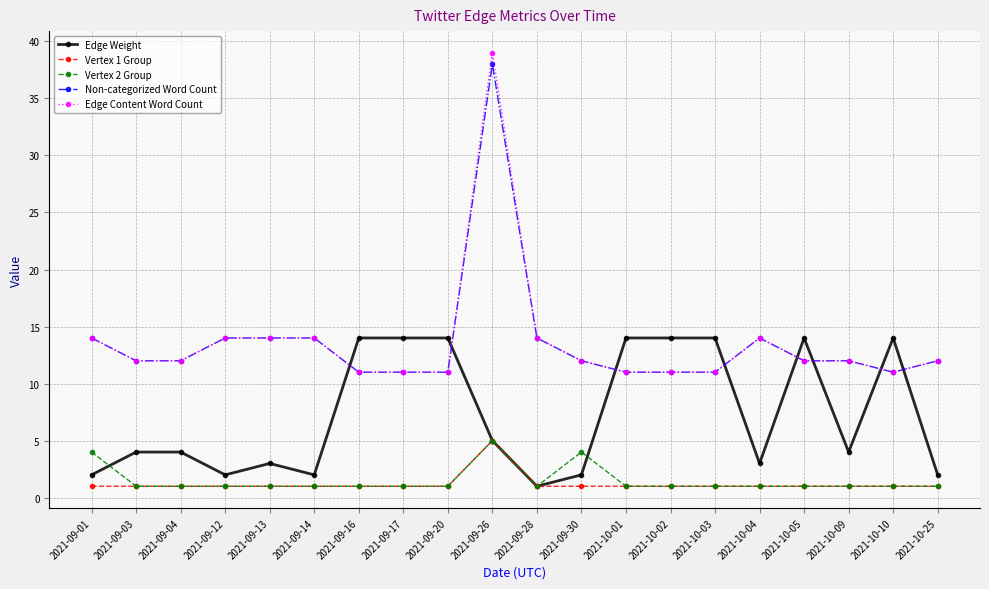

Is it true that Vertex 2 Group equals 1 at 2021-10-02?

True